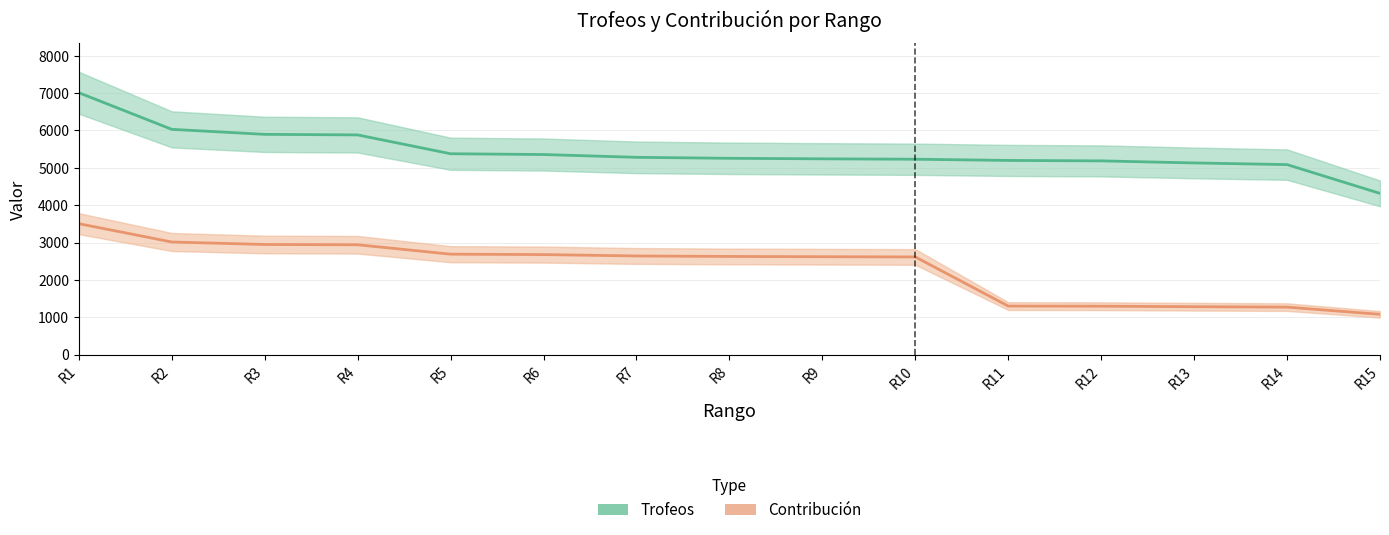

Reading left to right, extract all data points from this chart.

Trofeos: 7009	6029	5895	5880	5376	5355	5280	5254	5240	5229	5197	5185	5130	5085	4315
Contribución: 3504	3014	2947	2940	2688	2677	2640	2627	2620	2614	1299	1296	1282	1271	1078